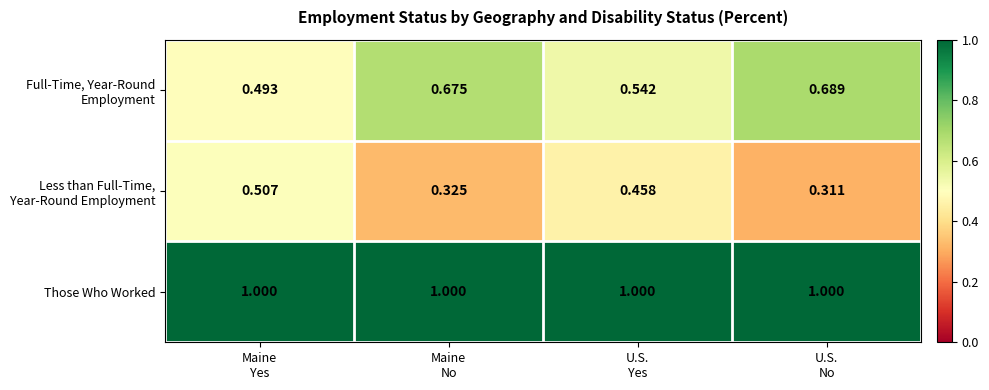

Which series has the largest total across all categories?

Those Who Worked